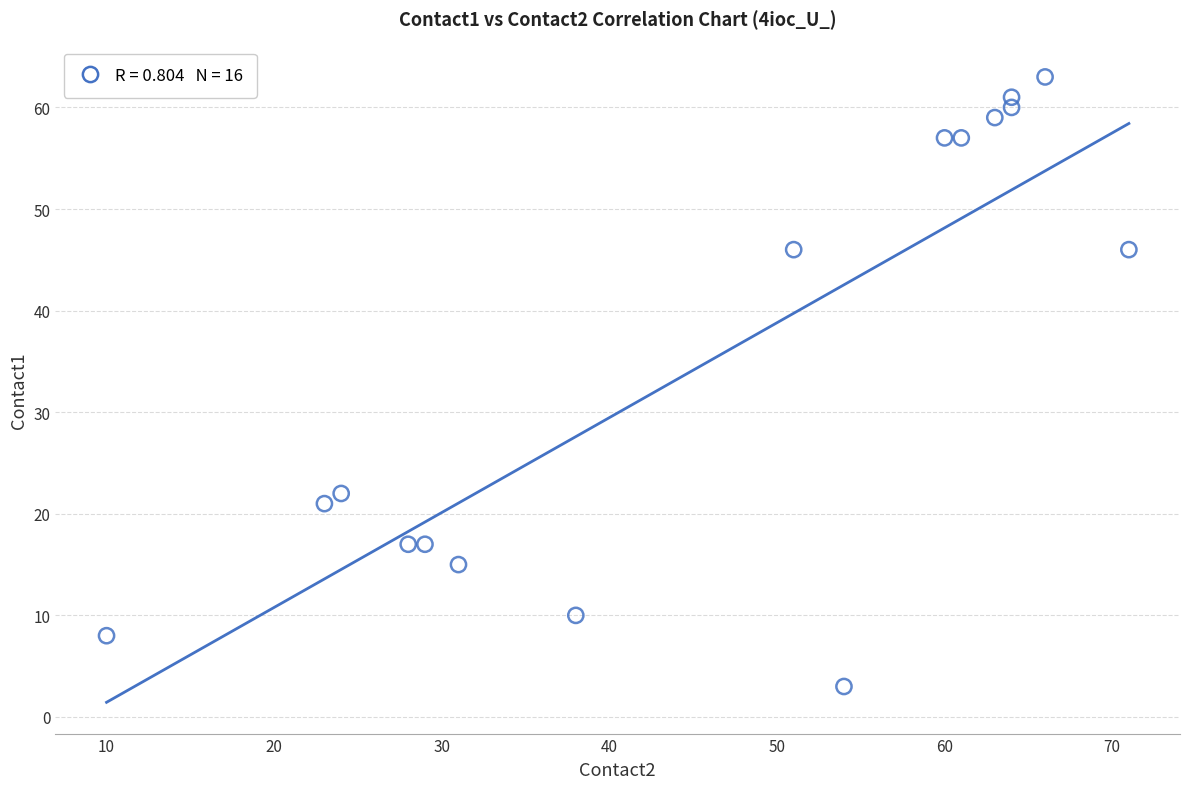

What is the range of X values (max minus min)?

61